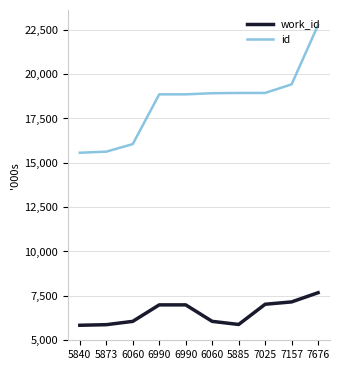

Which series has the largest total across all categories?

id